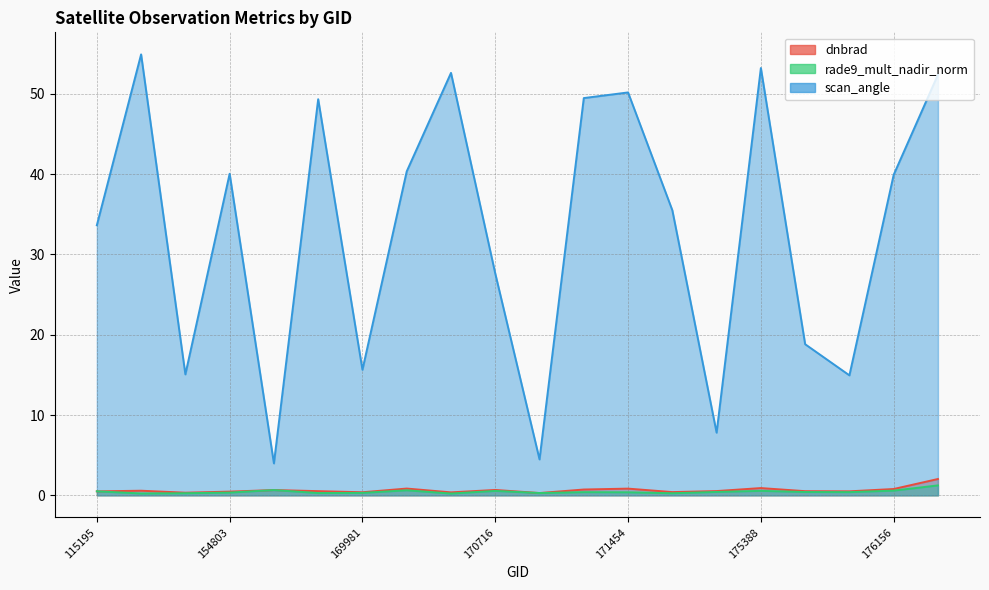

At which category does dnbrad reach its first local peak?

154009